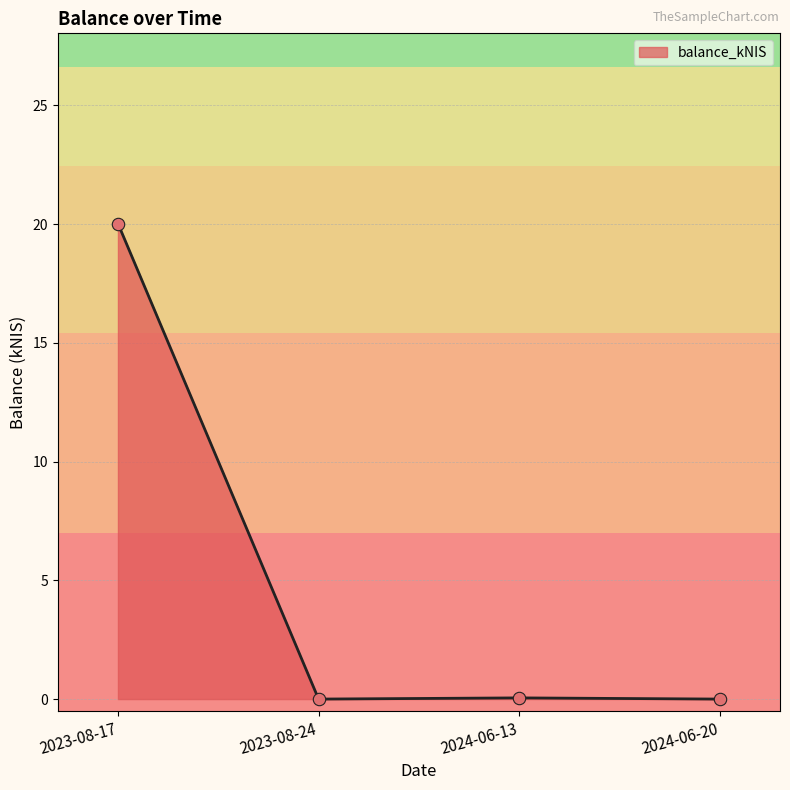

Which has a higher value, 2023-08-17 or 2024-06-13?

2023-08-17